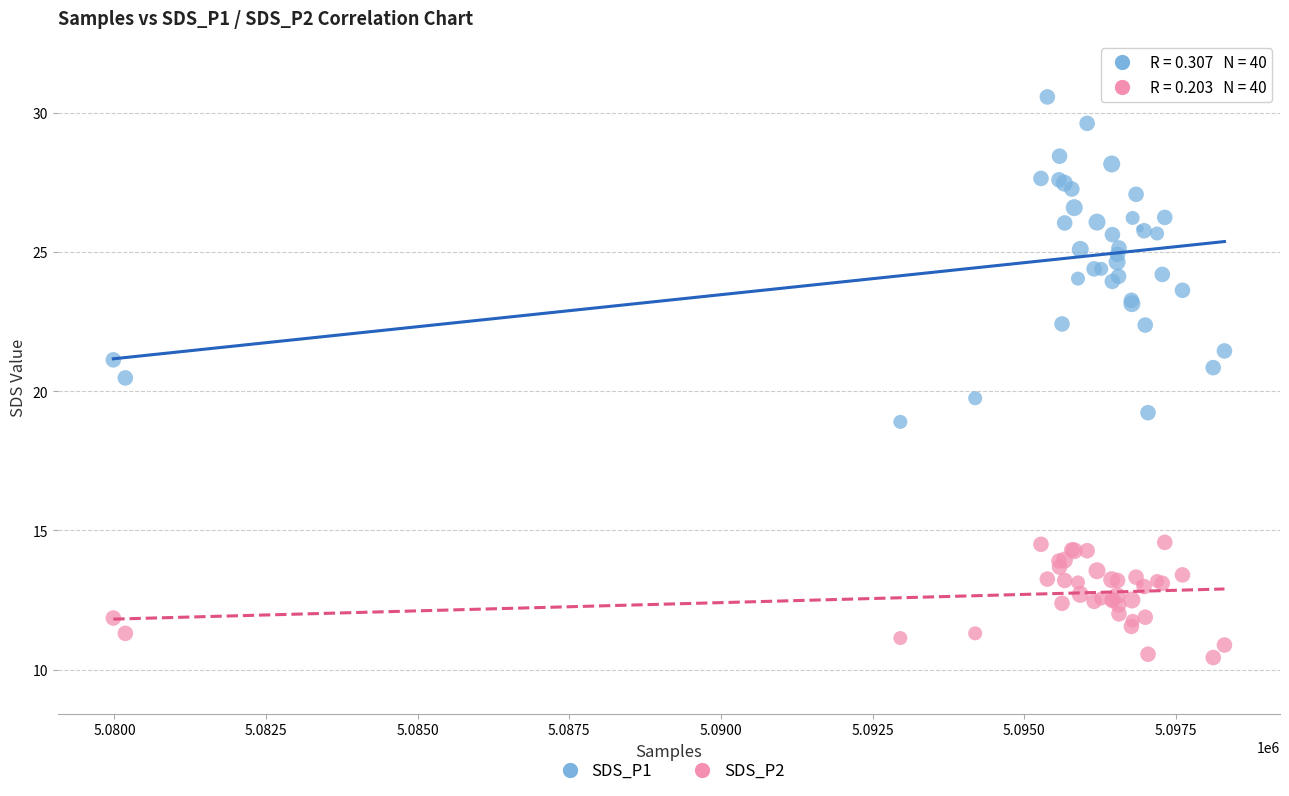

Which series reaches the minimum Y coordinate?

SDS_P2